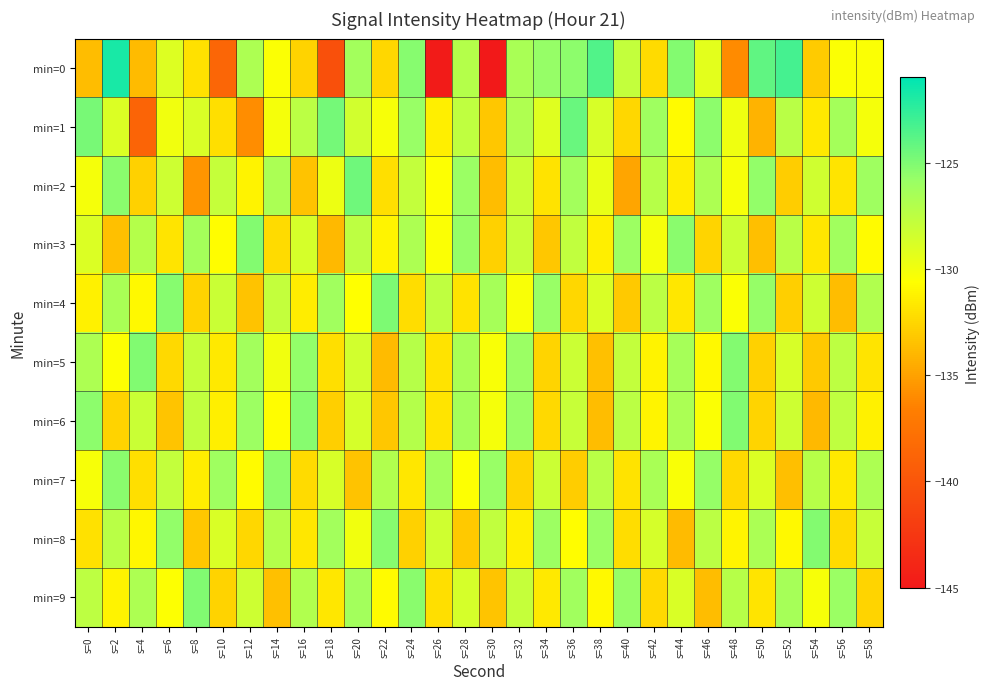

Which series has the largest range (max minus min)?

min=0